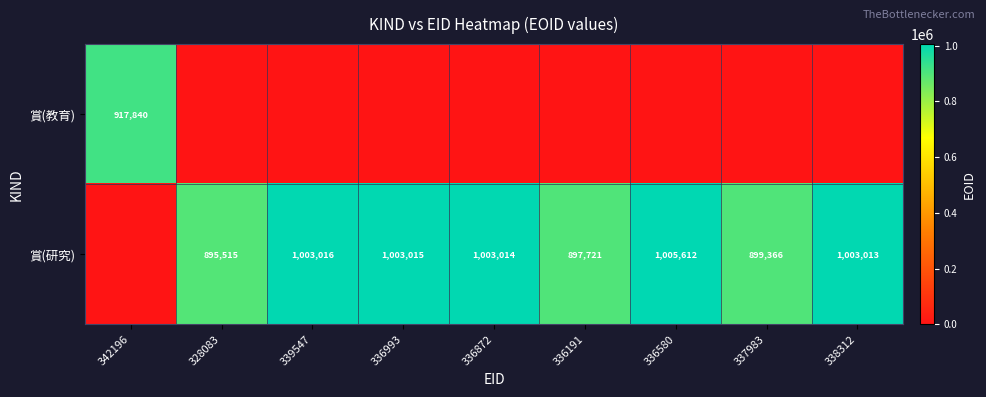

Which category has the lowest value across all series?

328083